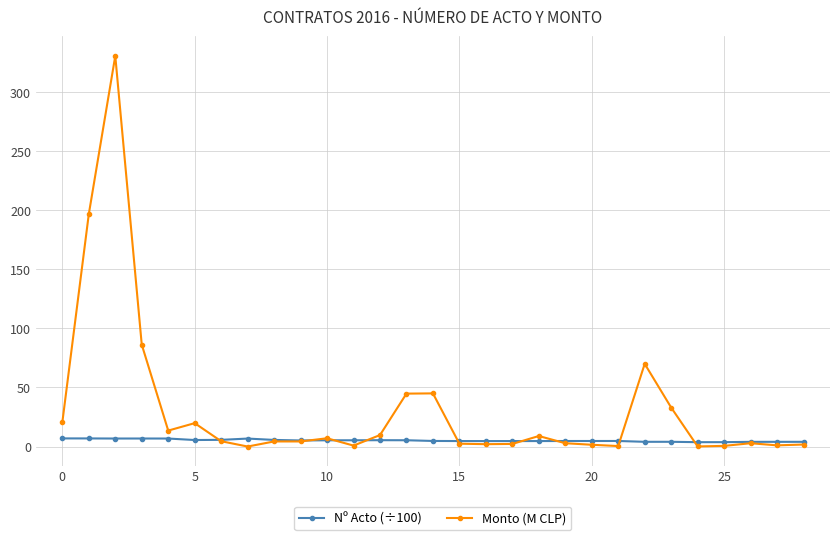

How many values in the Nº Acto (÷100) series are below 4?

5